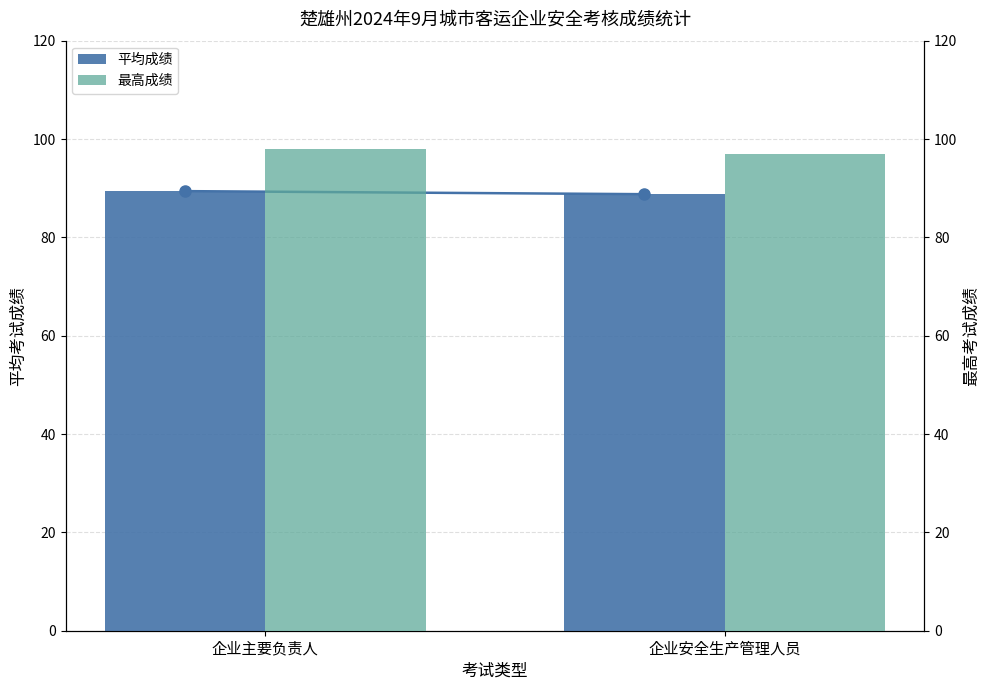

What is the difference between the highest and lowest values at 企业主要负责人?

8.6